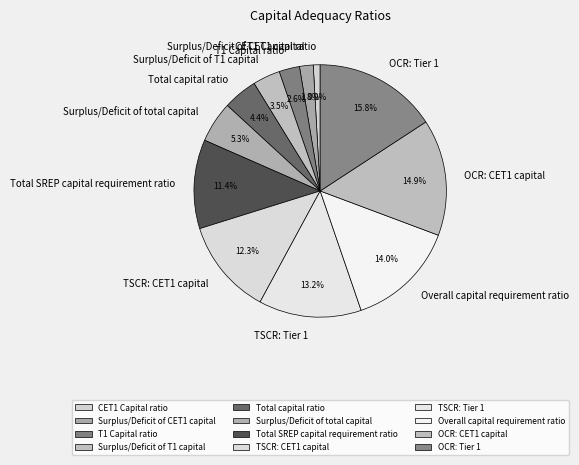

Is there a majority slice in this chart?

No